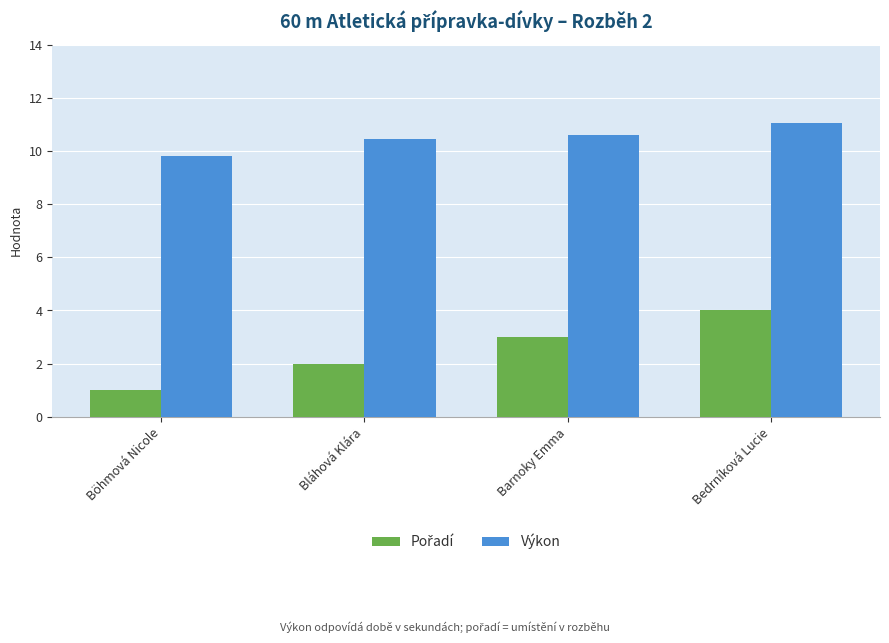

What is the label of the 2nd bar from the left?

Bláhová Klára